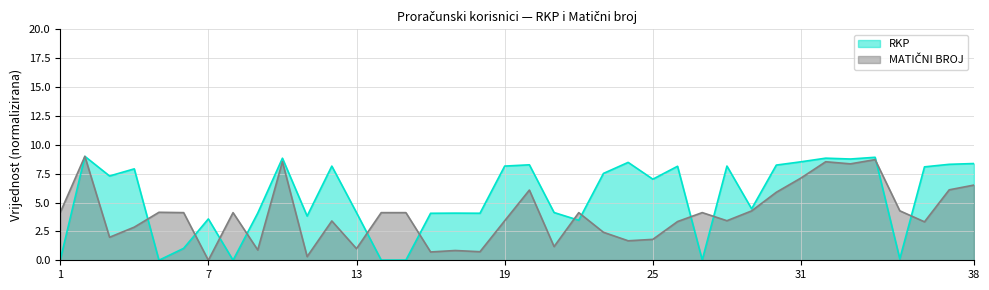

At which label does MATIČNI BROJ reach its minimum?

7